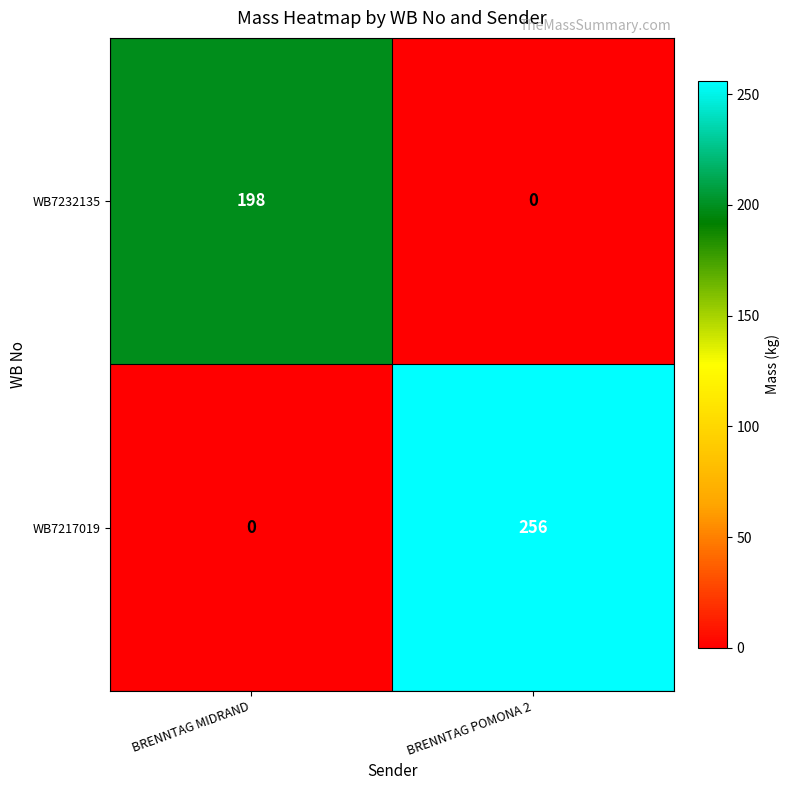

Is it true that WB7232135 equals 0 at BRENNTAG POMONA 2?

True